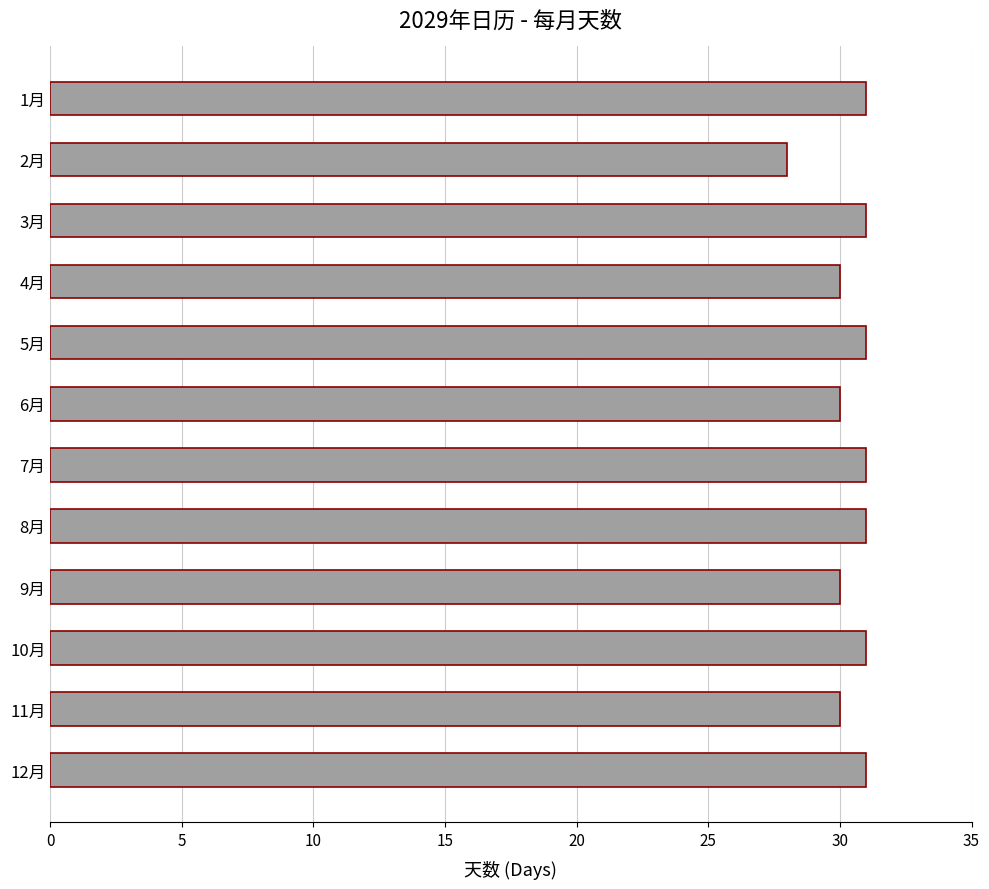

At which category does the chart reach its minimum across all series?

2月